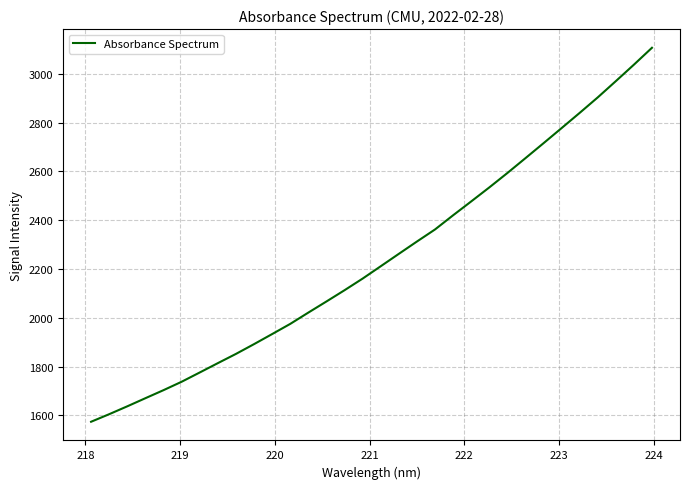

What is the difference between the maximum and minimum values?

1533.5